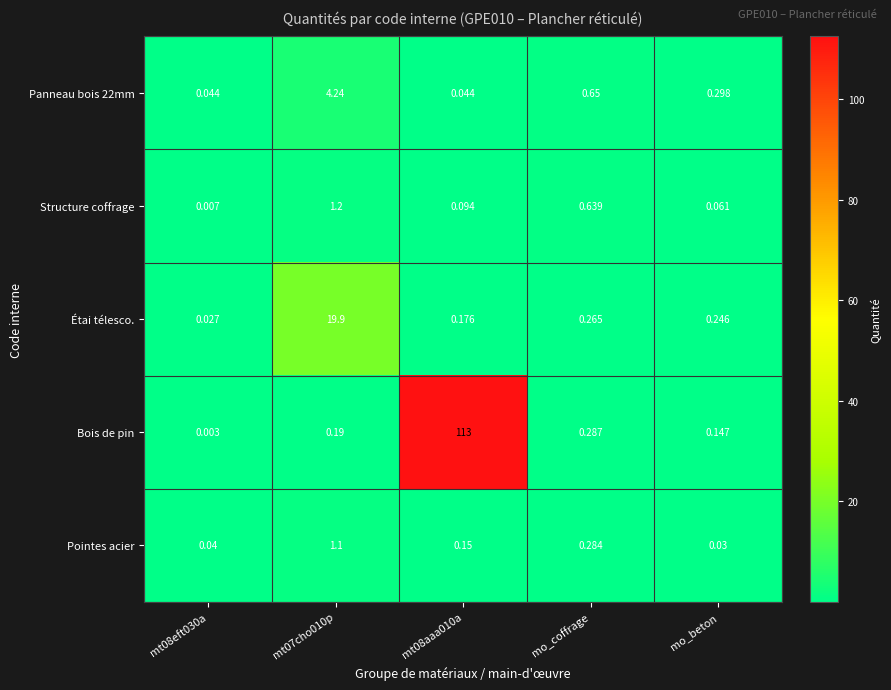

At which label is Bois de pin closest to 56?

mo_coffrage